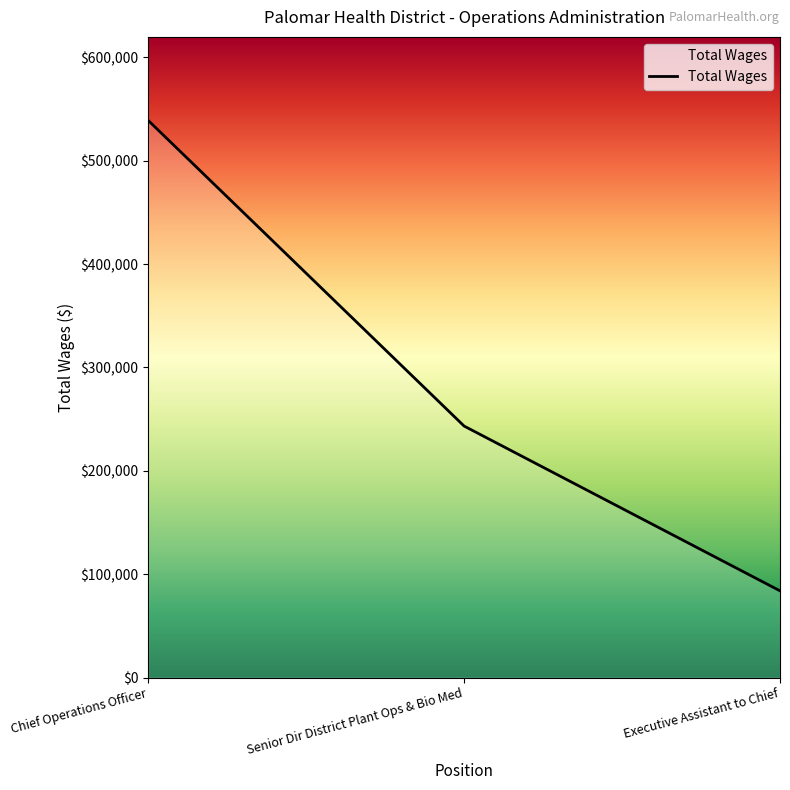

What is the change in value from Senior Dir District Plant Ops & Bio Med to Executive Assistant to Chief?

-159401